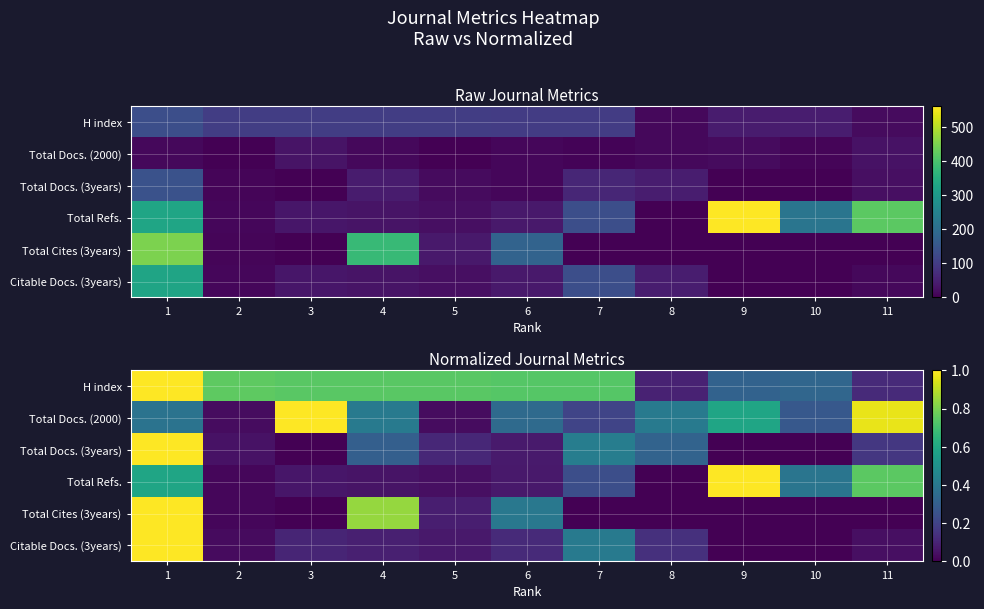

What is the highest value of the Total Cites (3years) series?

1.0